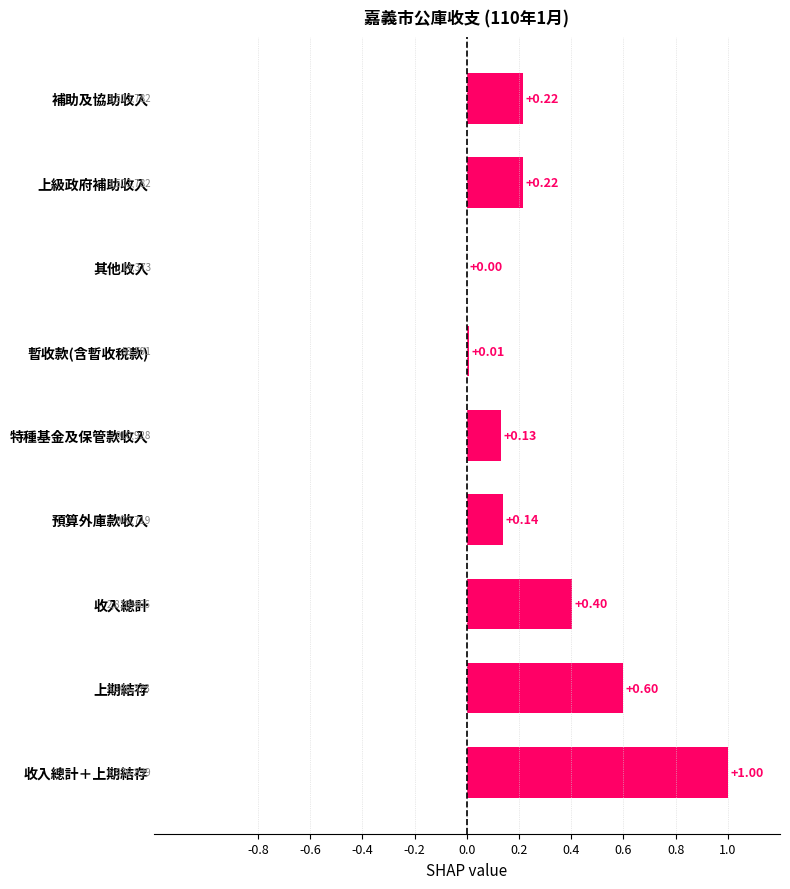

Which category has the highest value across all series?

收入總計＋上期結存